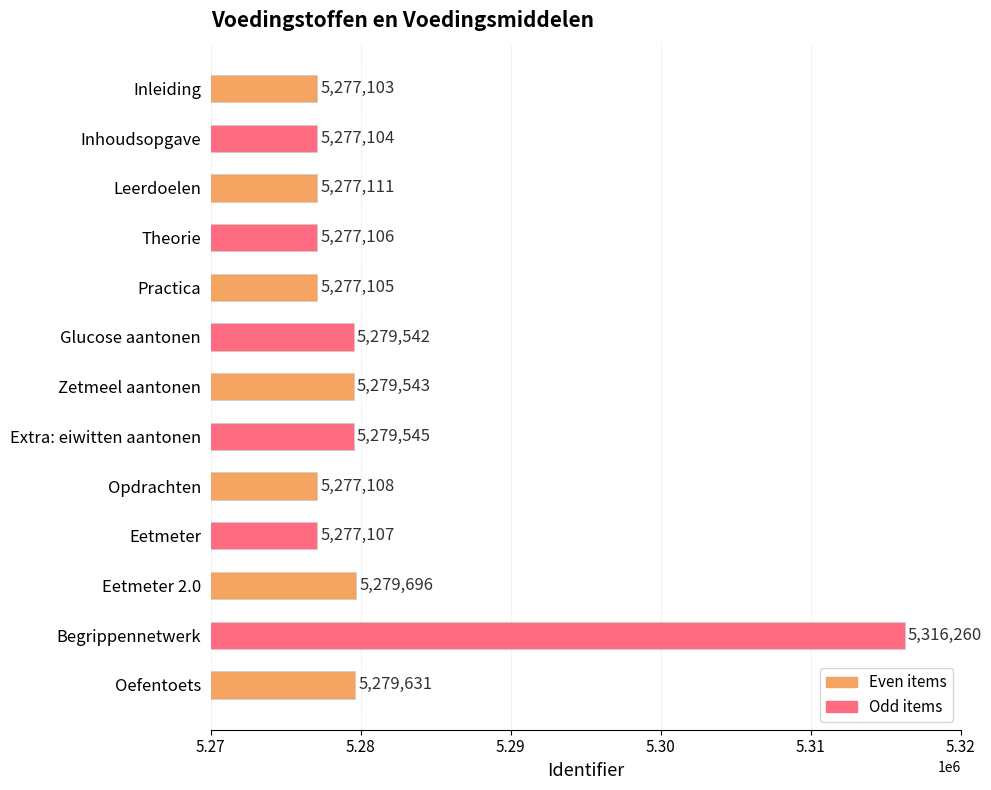

What is the label of the 13th bar from the bottom?

Inleiding